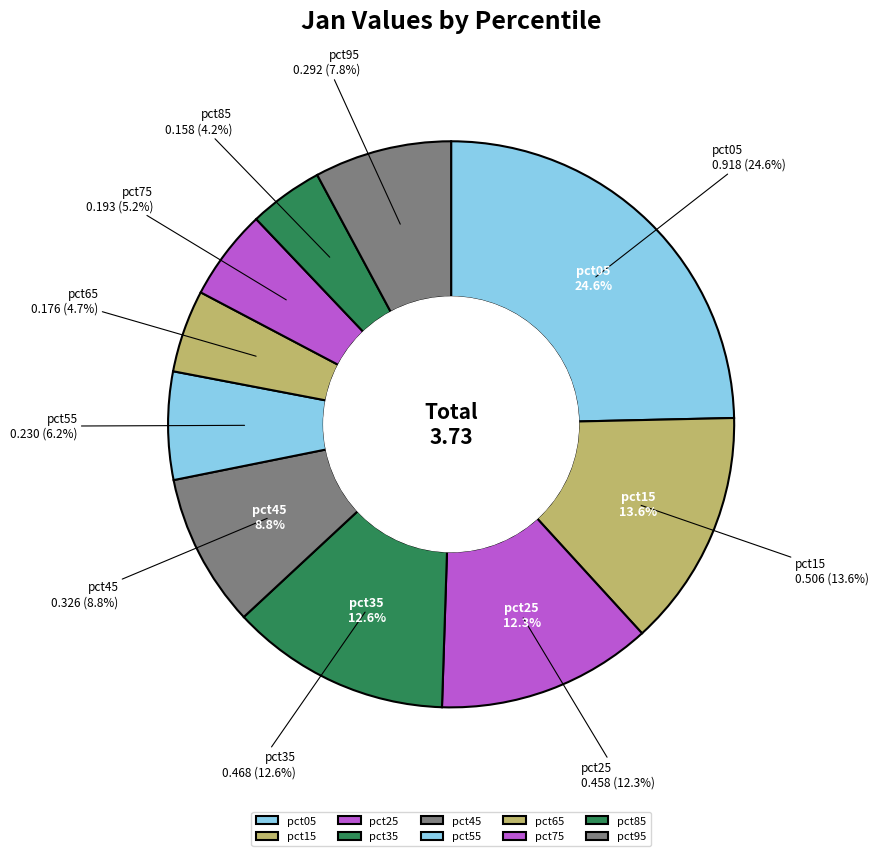

How many segments does this pie chart have?

10